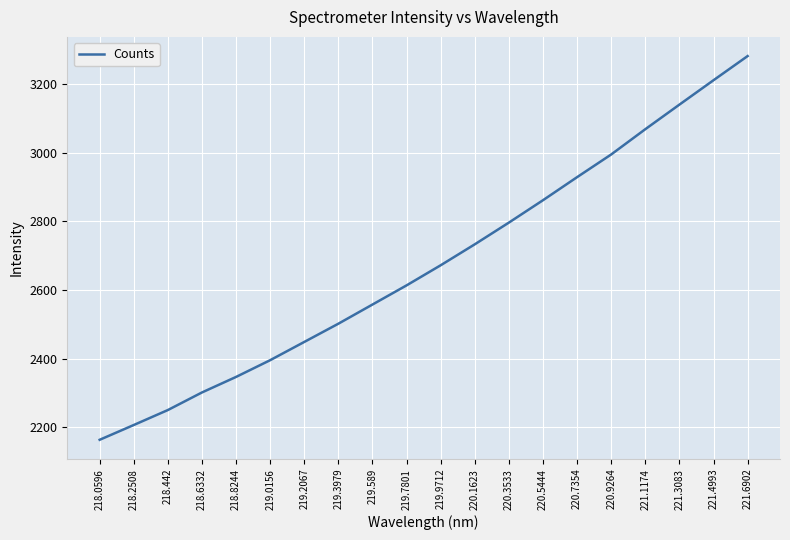

Reading right to left, what are all the values shown in this chart?

3281.8	3211.4	3140.3	3068.8	2995.2	2929.1	2861.9	2796.7	2733.5	2672.4	2613.9	2558.1	2502.2	2449.1	2396.0	2347.2	2302.0	2250.8	2207.2	2164.1